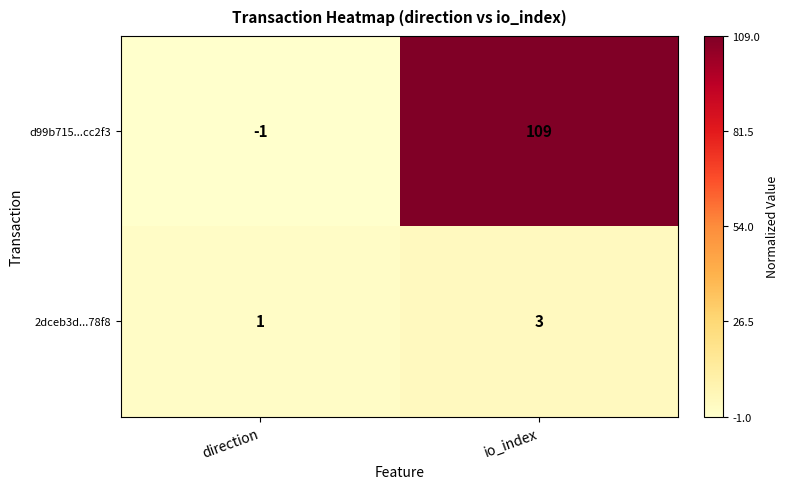

At direction, list the series in order from largest to smallest.

2dceb3d...78f8, d99b715...cc2f3